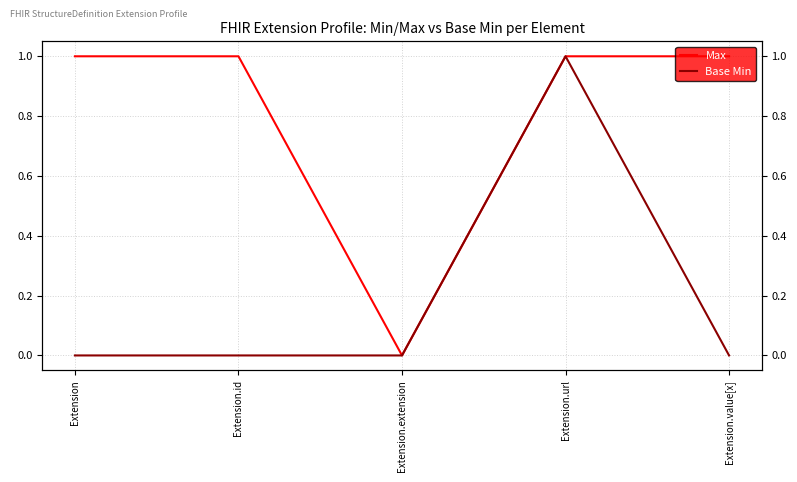

What position from the right is Extension.url?

2